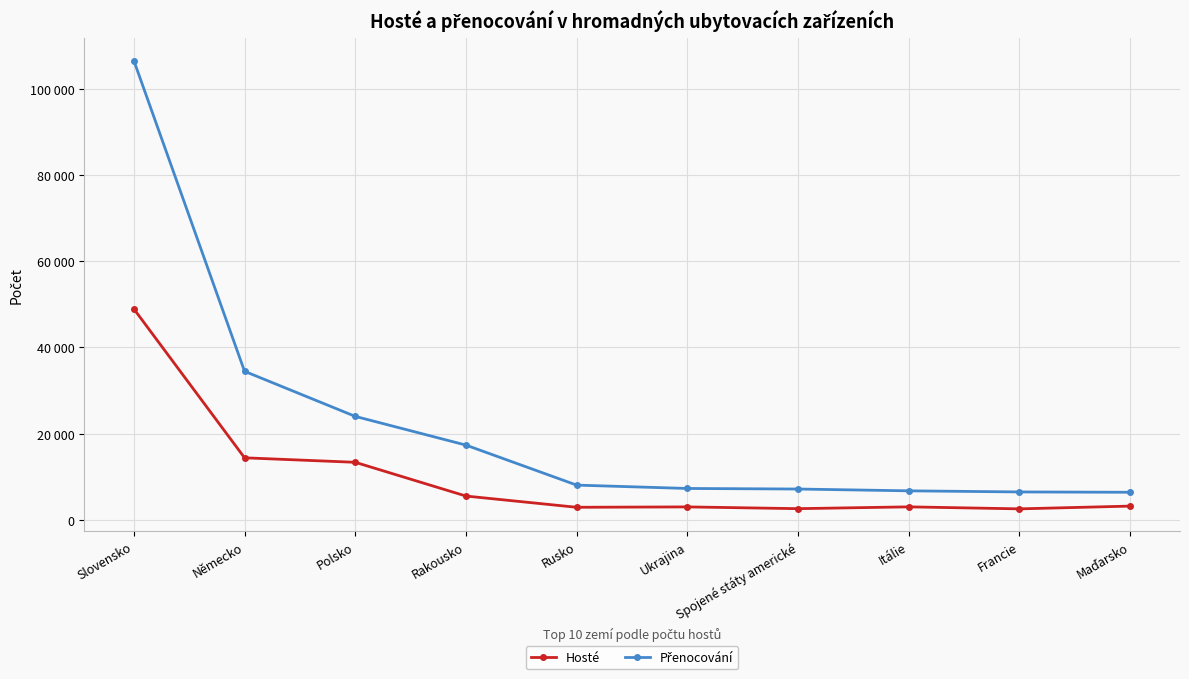

What is the spread (max minus min) of values at Německo?

20074